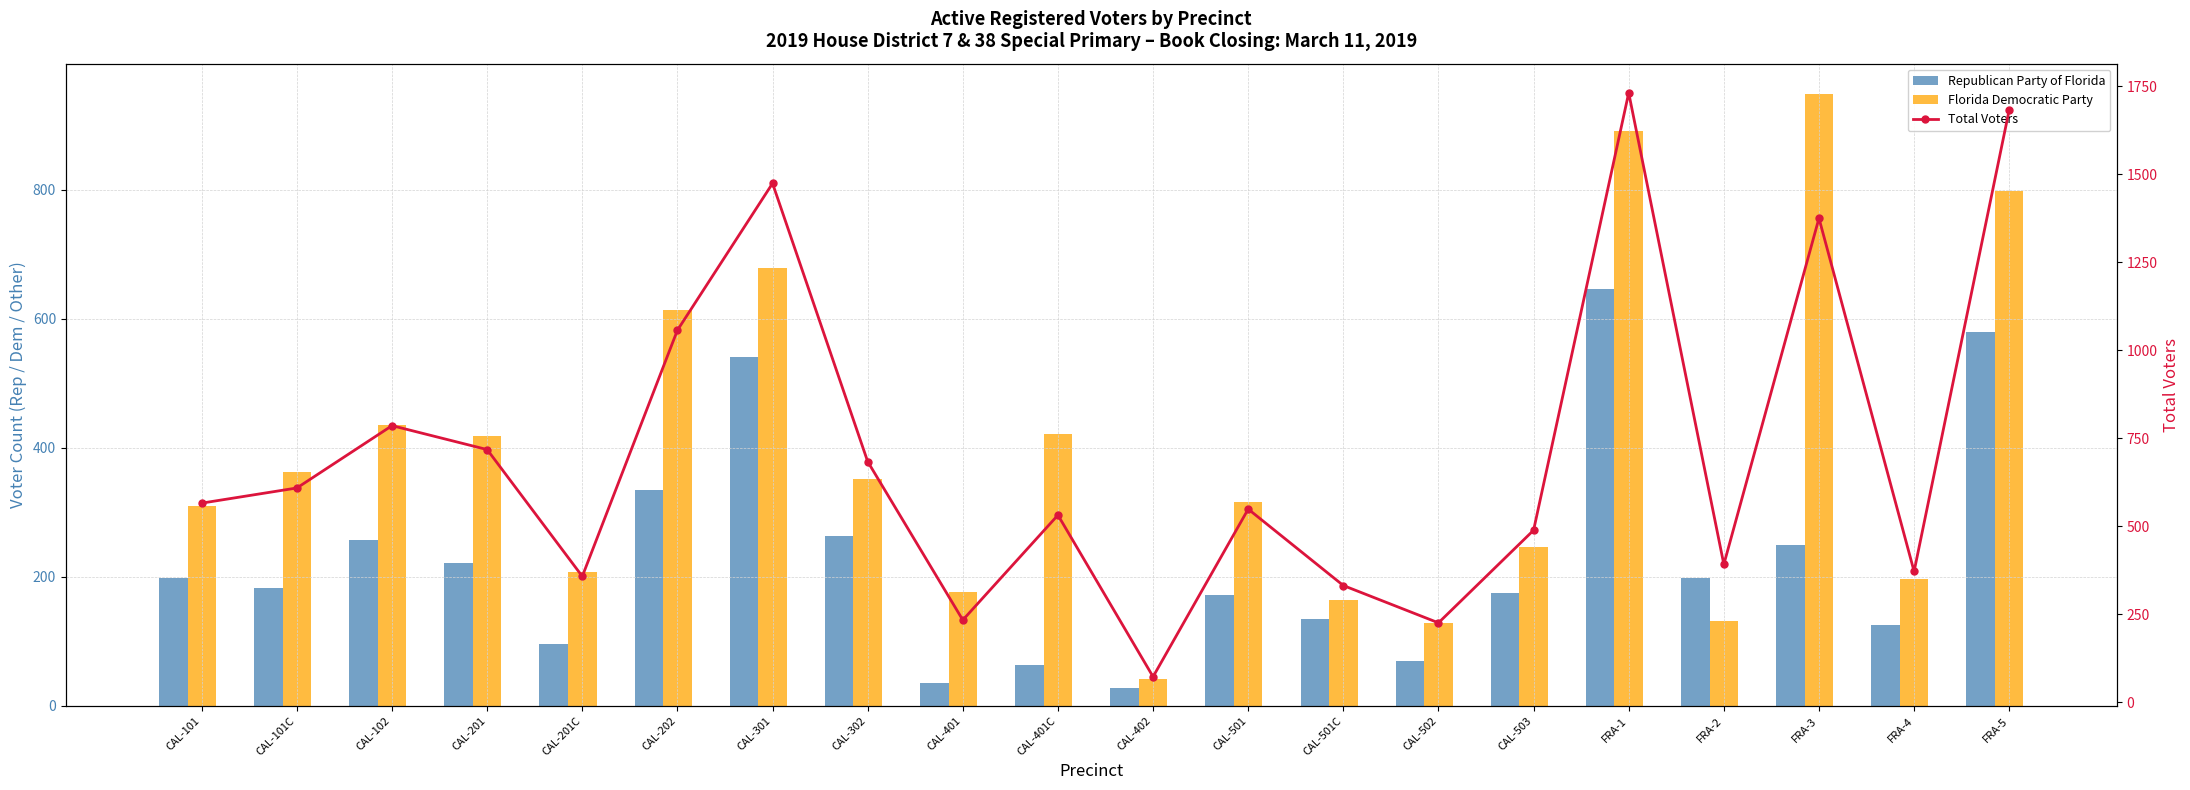

How many values in the Total Voters series exceed 566?

9